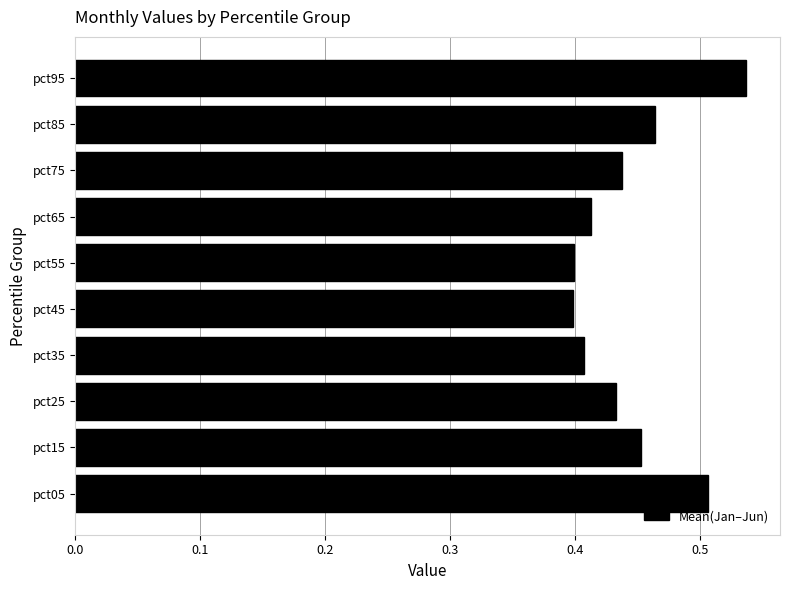

Between pct85 and pct25, which is larger?

pct85